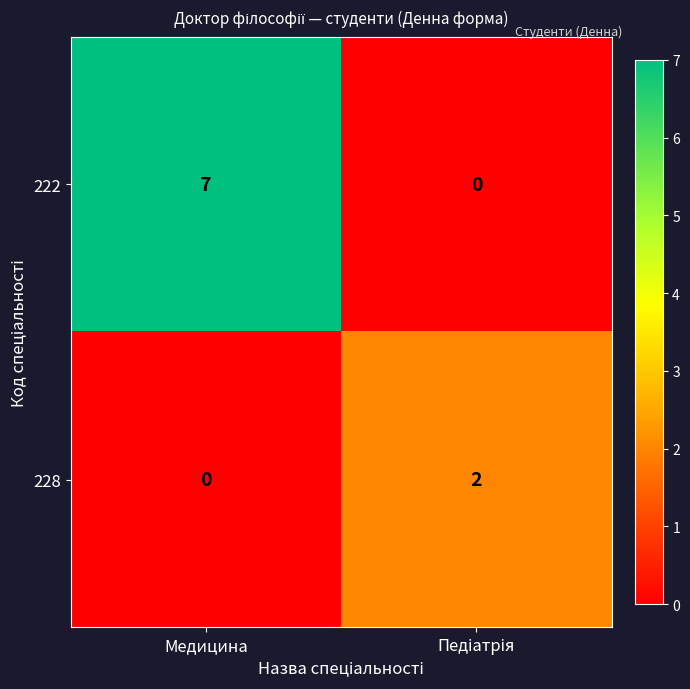

The 228 series shows 0 at Медицина. True or false?

True